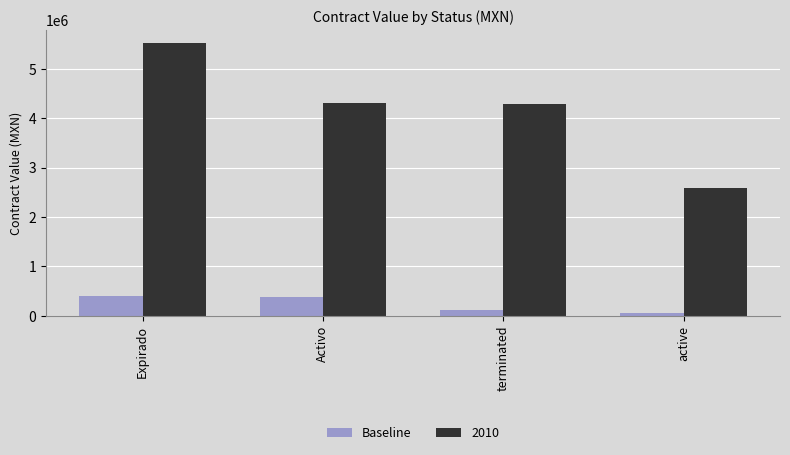

Where is Baseline nearest to the value 230333?

terminated